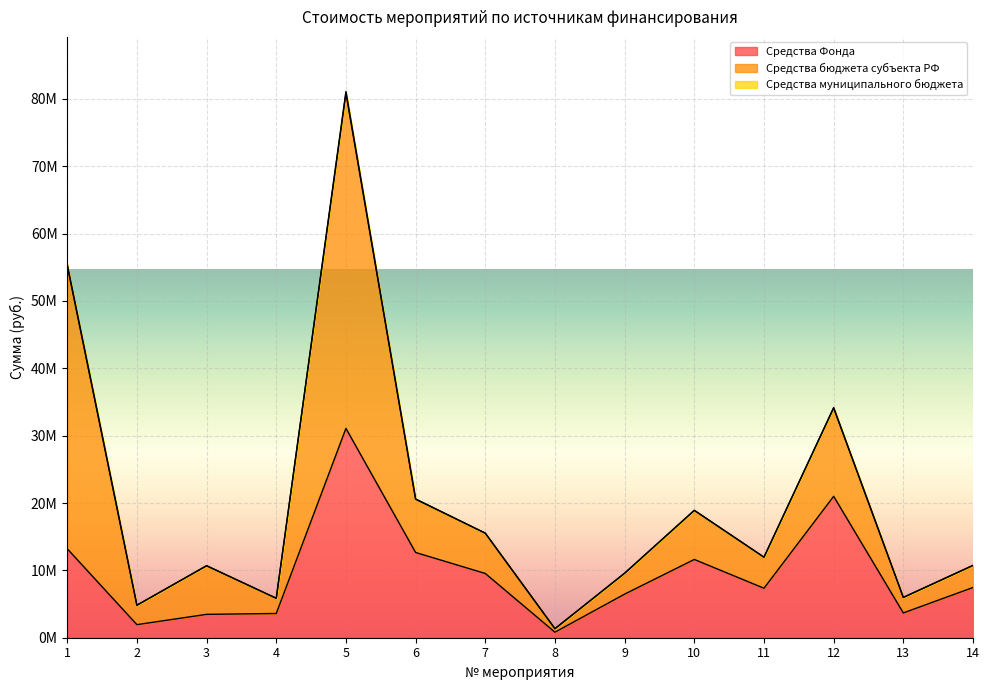

The Средства Фонда series shows 12656700 at 6. True or false?

True